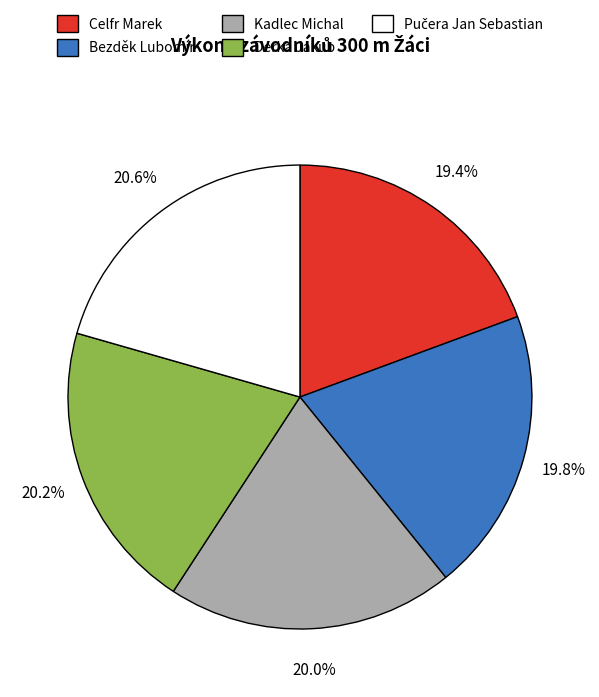

Does Celfr Marek account for over 50% of the chart?

No